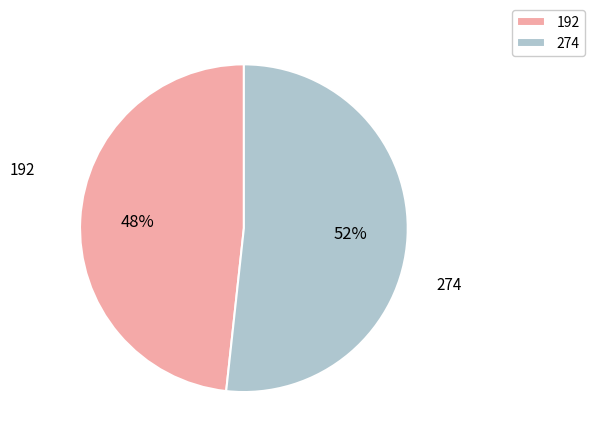

To the nearest percent, what is the average slice percentage?

50%